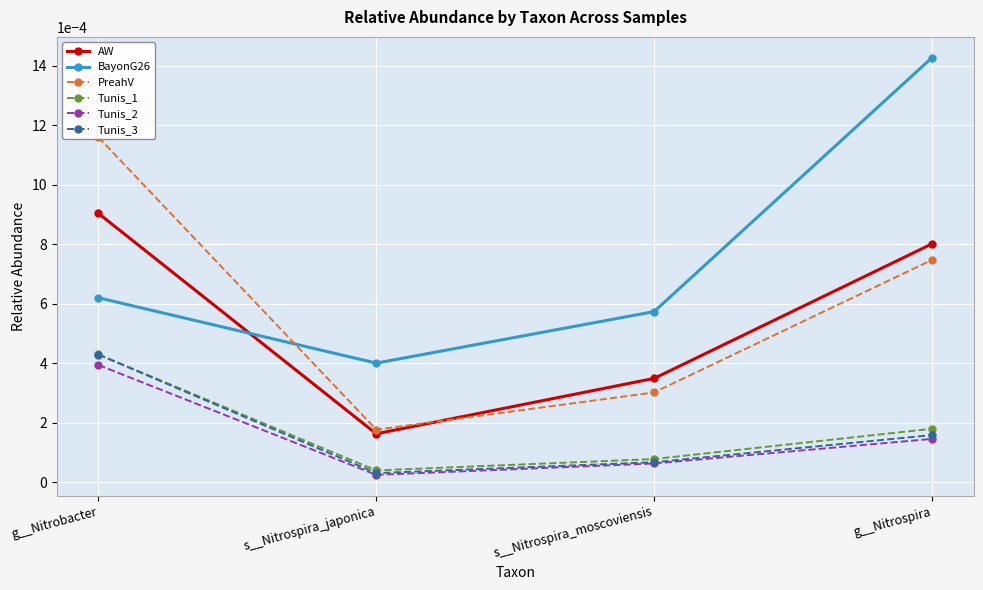

Reading left to right, what are all the values shown in this chart?

AW: 0.0	0.0	0.0	0.0
BayonG26: 0.0	0.0	0.0	0.0
PreahV: 0.0	0.0	0.0	0.0
Tunis_1: 0.0	0.0	0.0	0.0
Tunis_2: 0.0	0.0	0.0	0.0
Tunis_3: 0.0	0.0	0.0	0.0